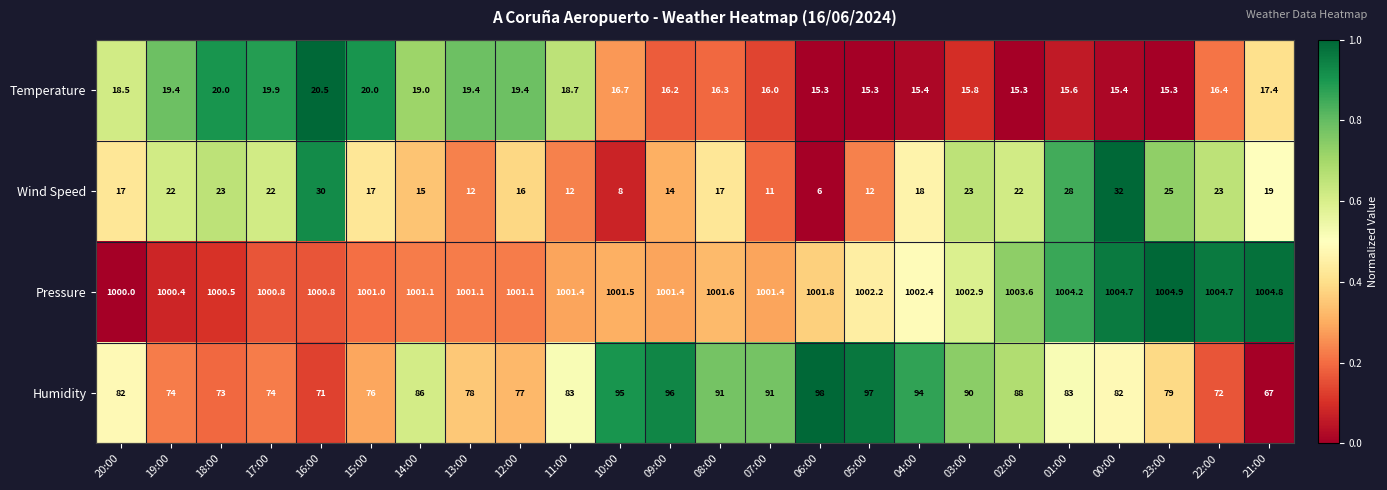

What is the difference between the highest and lowest values at 06:00?

995.8